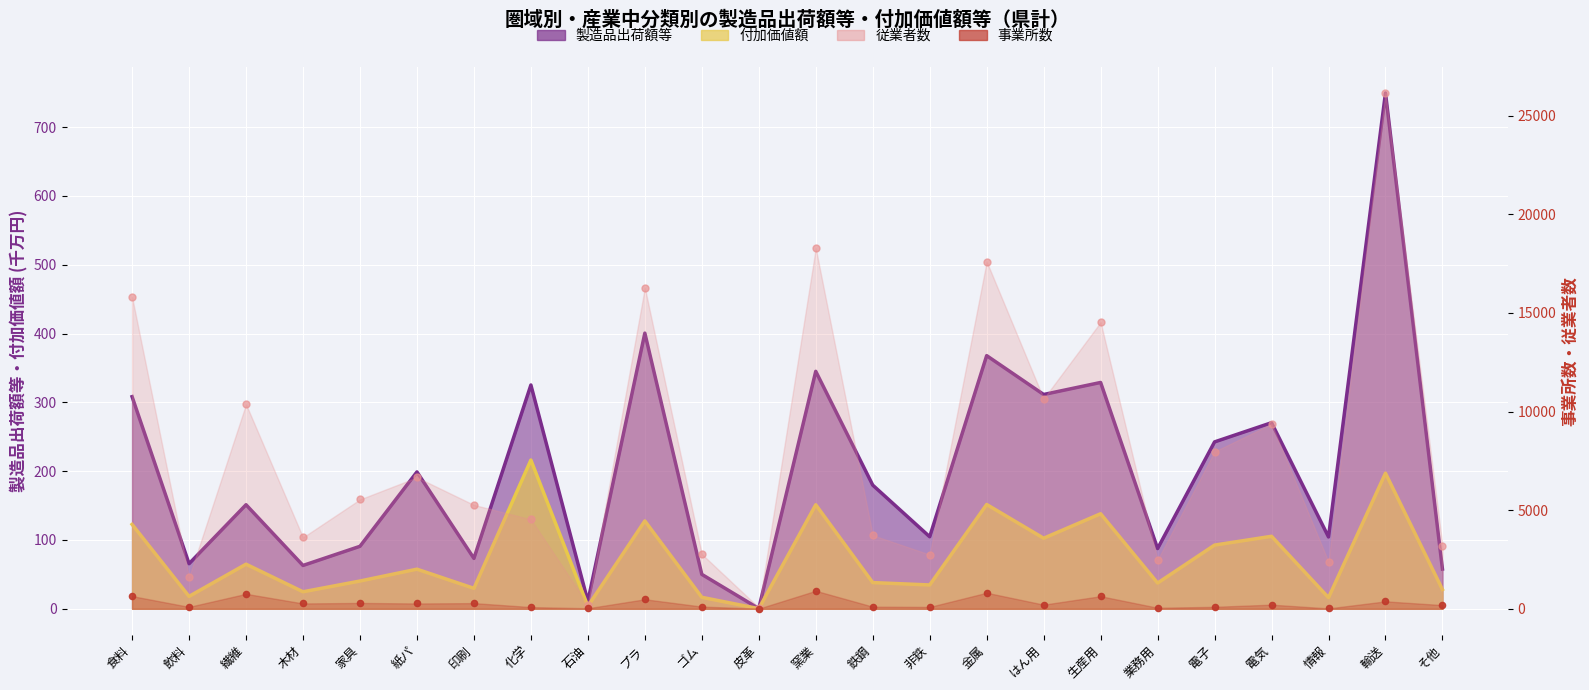

Which series has the largest total across all categories?

従業者数